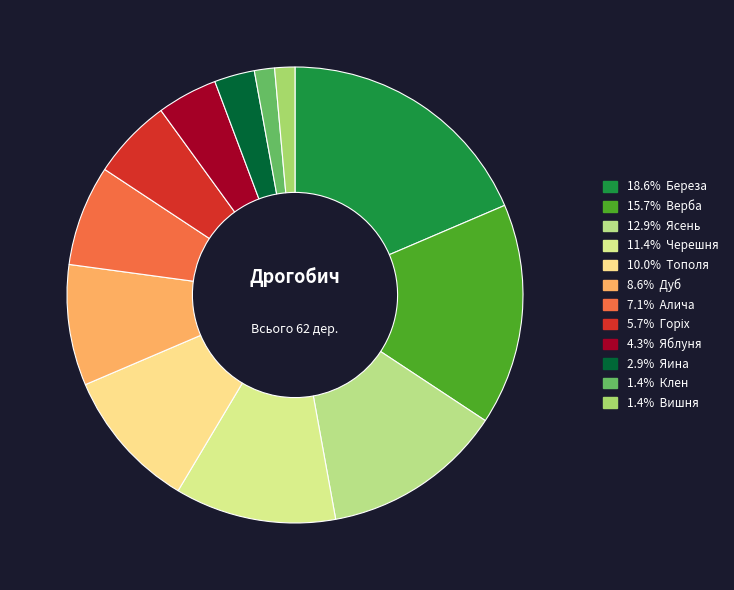

How many segments does this pie chart have?

12